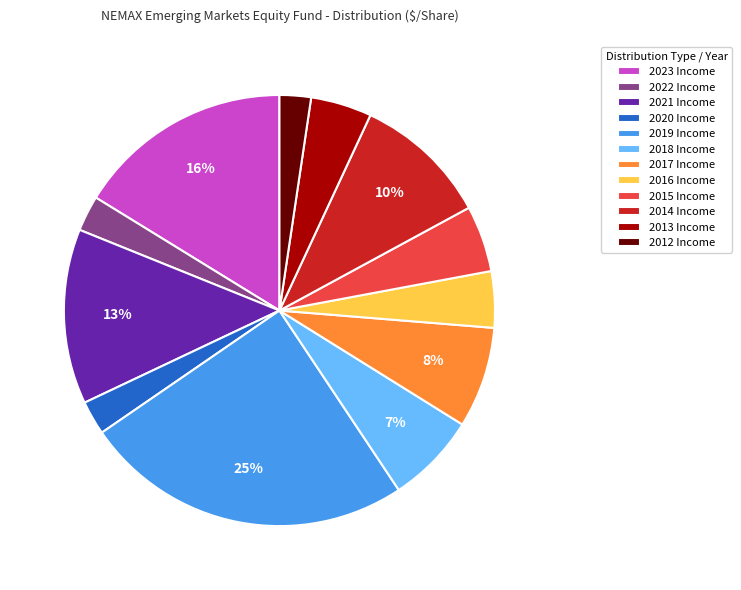

How many slices are in this pie chart?

12